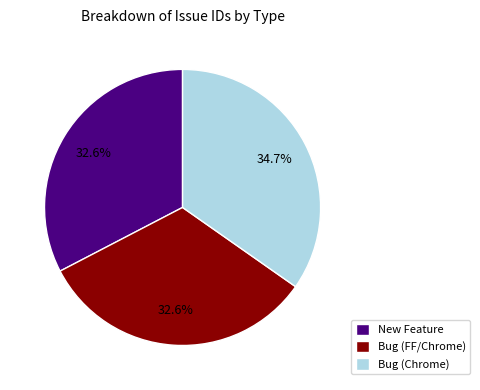

Combined, do Bug (Chrome) and New Feature account for over 50%?

Yes